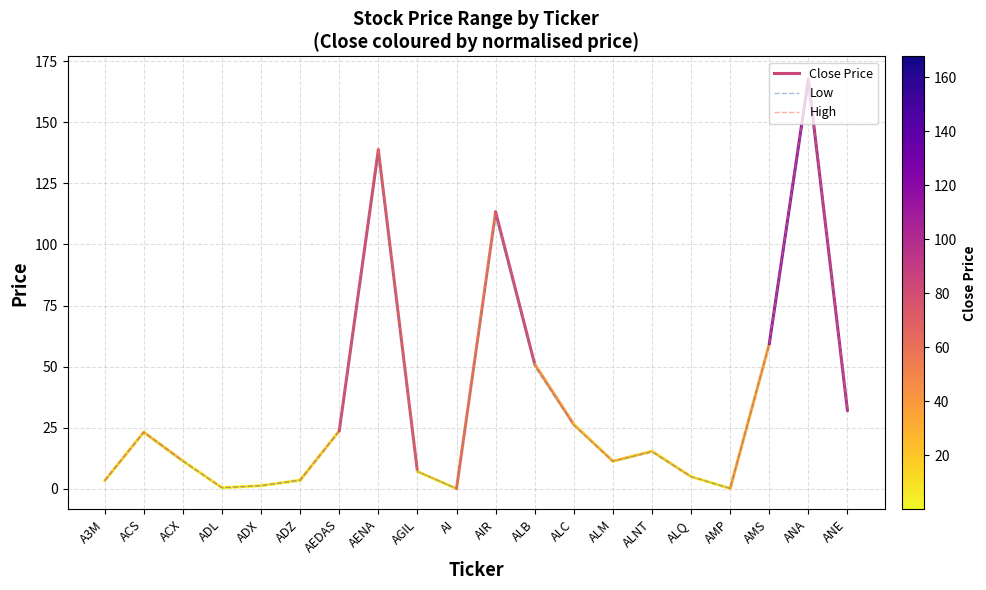

How many lines are shown in the chart?

2